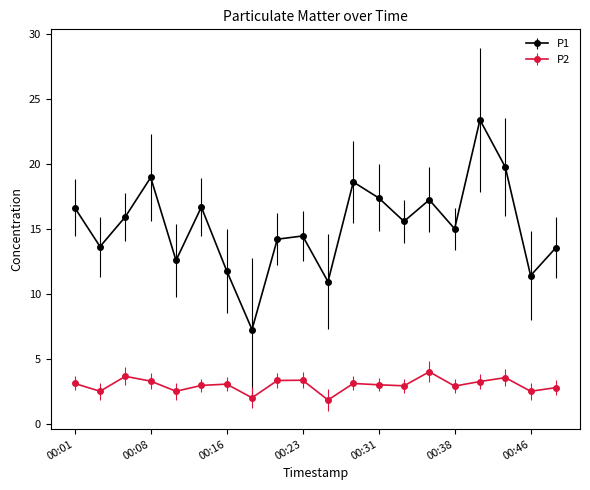

What is the smallest value displayed?

1.8